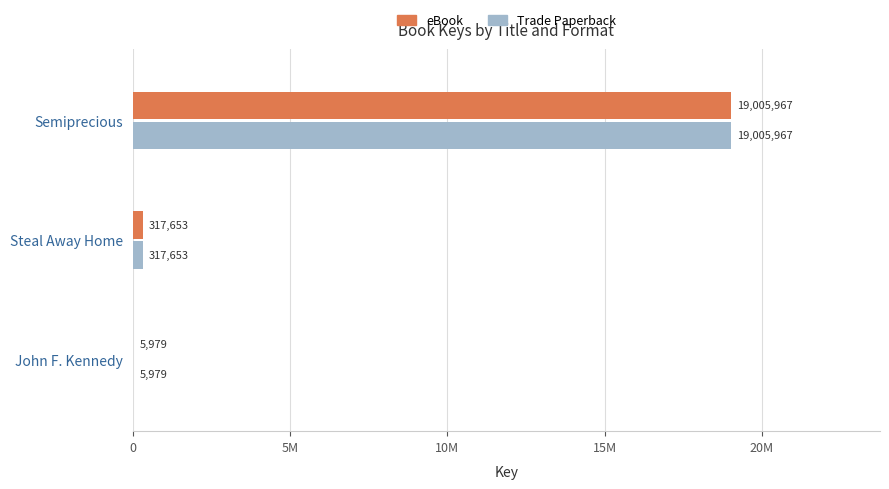

What are all the series names shown in the legend?

eBook, Trade Paperback